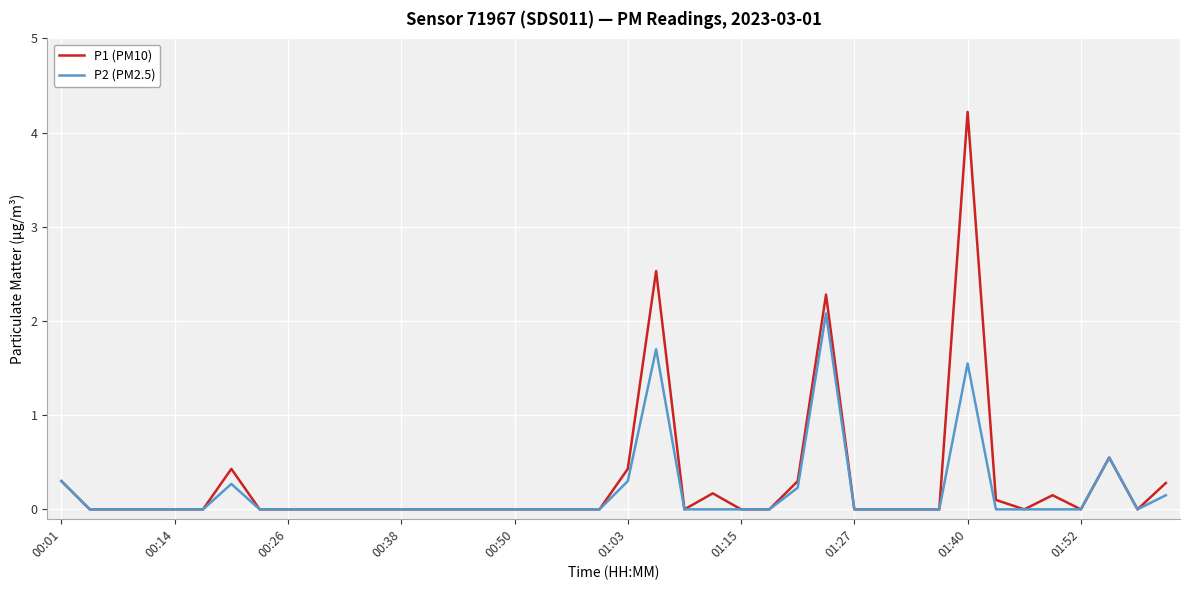

True or false: P2 (PM2.5) has more than 0 interior local peaks.

True